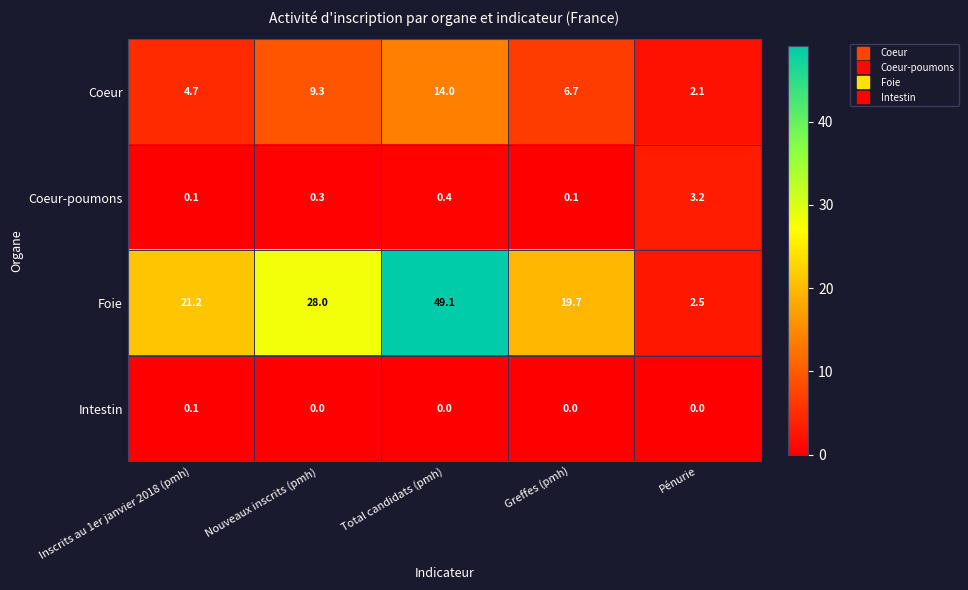

Between Inscrits au 1er janvier 2018 (pmh) and Pénurie, which series saw the biggest shift?

Foie